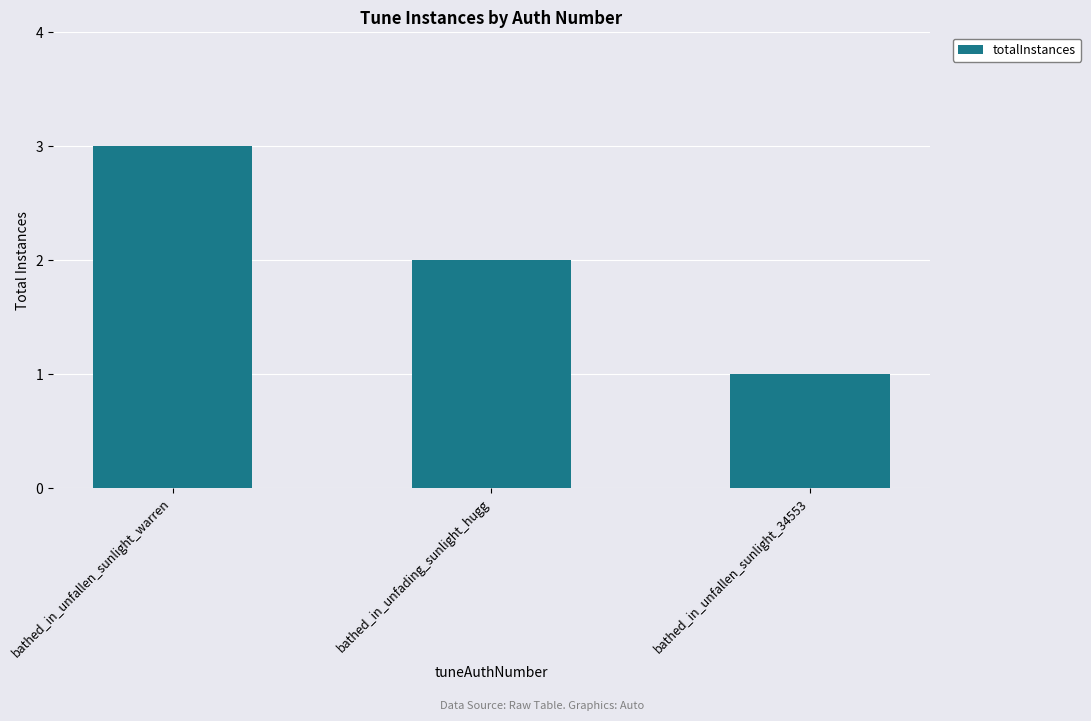

What is the difference between the maximum and second lowest values?

1